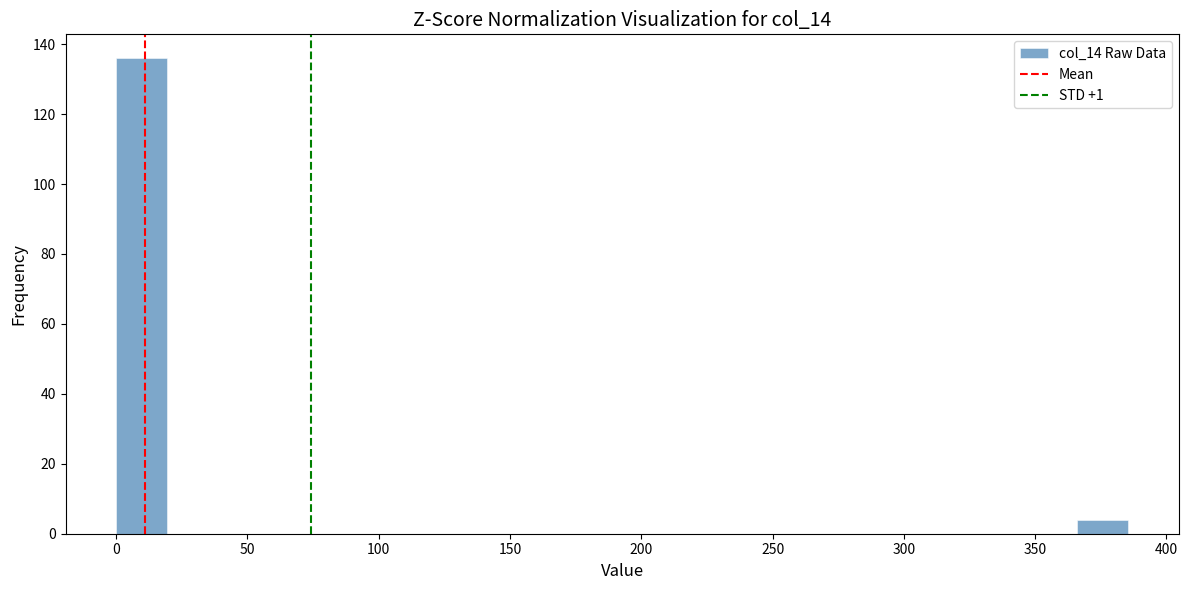

Read against the x-axis, roughly where is the centre of the tallest bar?

10